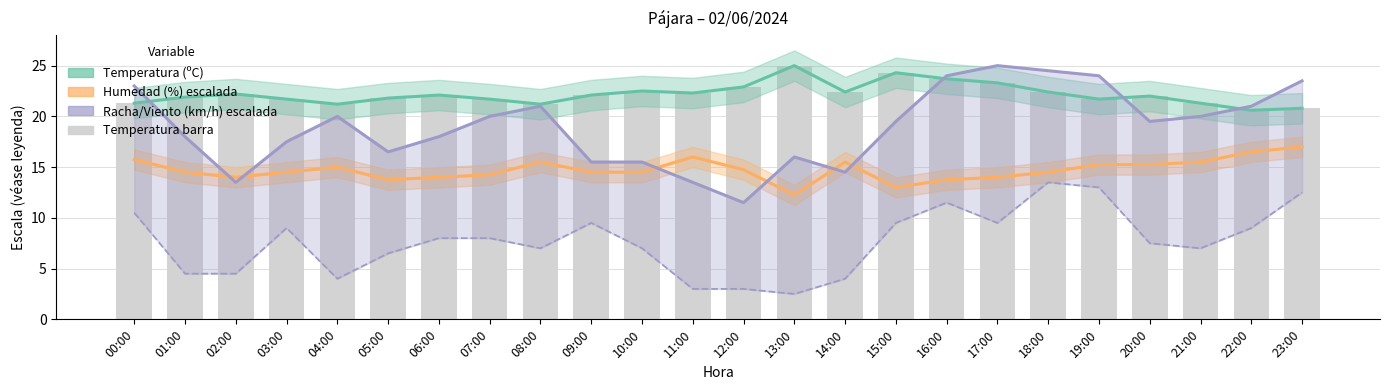

Reading left to right, transcribe all the data shown in this chart.

Temperatura (ºC) banda: 21.3	21.9	22.2	21.7	21.2	21.8	22.1	21.7	21.2	22.1	22.5	22.3	22.9	25.0	22.4	24.3	23.7	23.3	22.4	21.7	22.0	21.3	20.6	20.8
Humedad (%) escalada: 15.8	14.5	14.0	14.5	15.0	13.8	14.0	14.2	15.5	14.5	14.5	16.0	14.8	12.2	15.5	13.0	13.8	14.0	14.5	15.2	15.2	15.5	16.5	17.0
Racha (km/h) escalada: 23.0	18.0	13.5	17.5	20.0	16.5	18.0	20.0	21.0	15.5	15.5	13.5	11.5	16.0	14.5	19.5	24.0	25.0	24.5	24.0	19.5	20.0	21.0	23.5
Viento (km/h) escalada: 10.5	4.5	4.5	9.0	4.0	6.5	8.0	8.0	7.0	9.5	7.0	3.0	3.0	2.5	4.0	9.5	11.5	9.5	13.5	13.0	7.5	7.0	9.0	12.5
Temperatura (ºC): 21.3	21.9	22.2	21.7	21.2	21.8	22.1	21.7	21.2	22.1	22.5	22.3	22.9	25.0	22.4	24.3	23.7	23.3	22.4	21.7	22.0	21.3	20.6	20.8